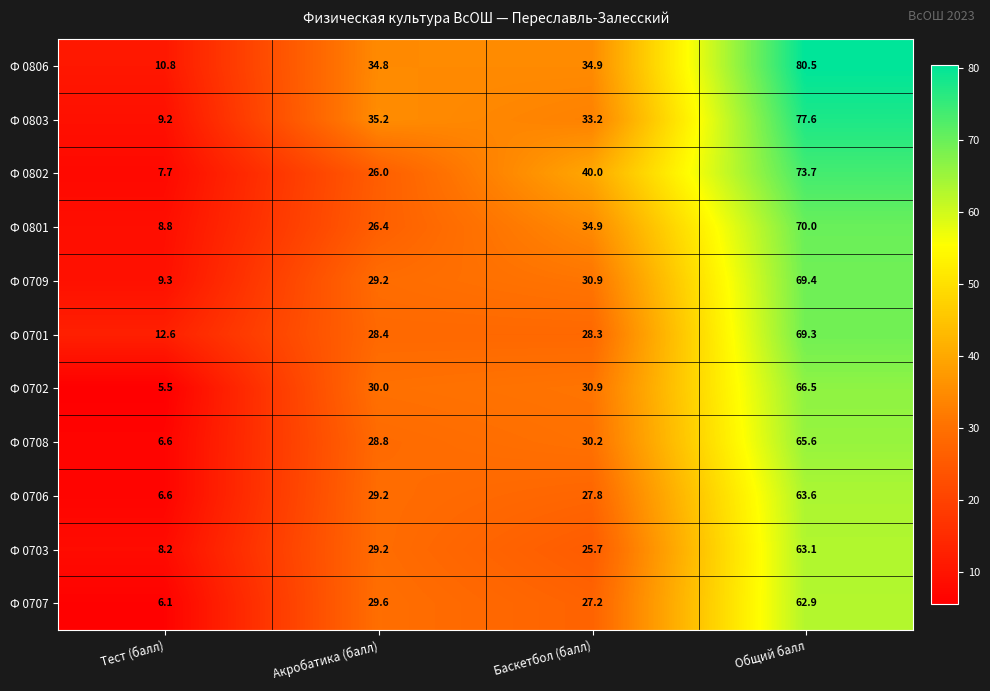

Which label corresponds to the largest value in the chart?

Общий балл